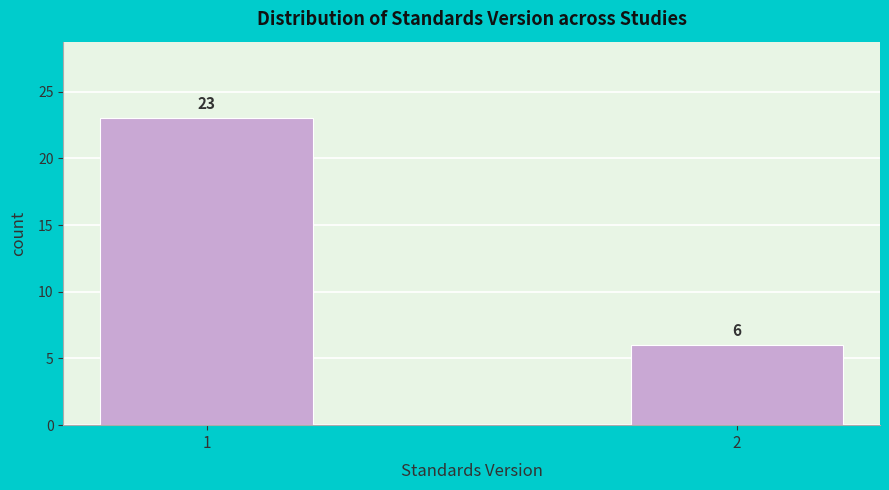

Reading left to right, extract all data points from this chart.

23	6